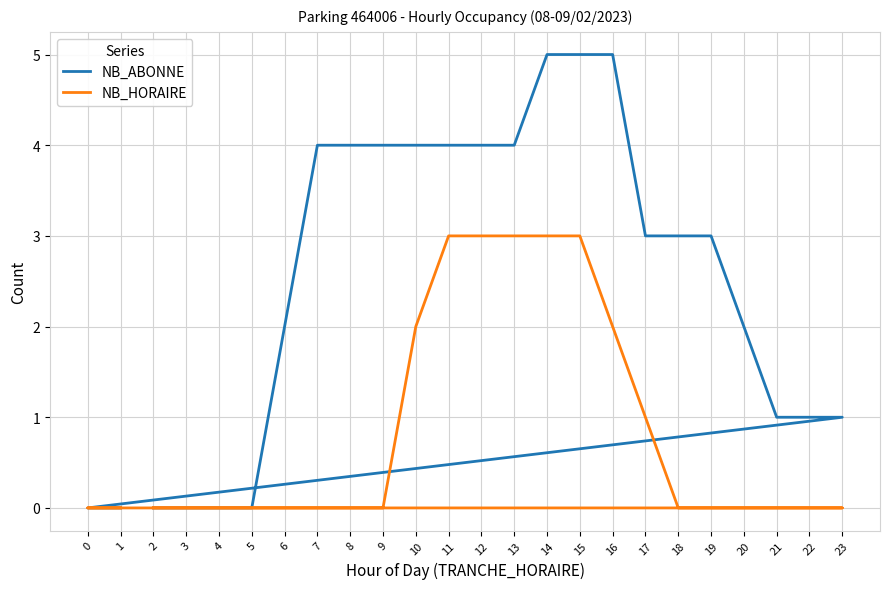

What is the difference between the highest and lowest values at 11?

1